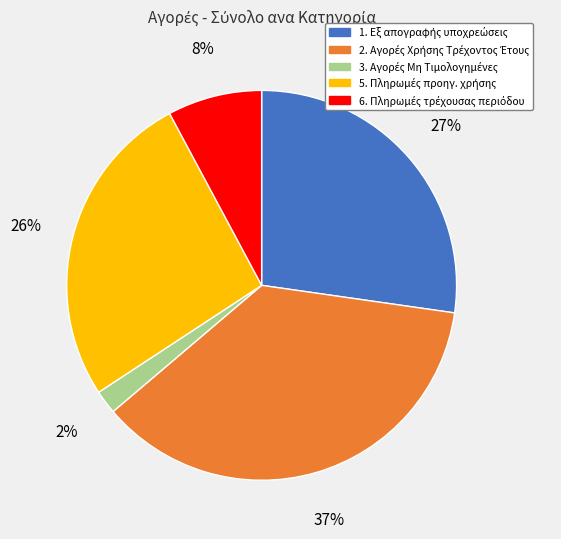

Is there any slice that represents more than half of the pie?

No